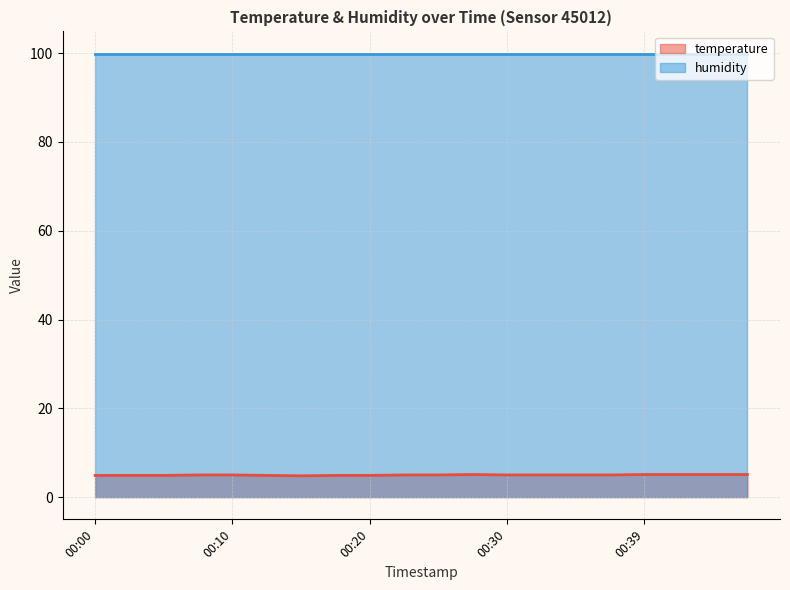

What is the change in value from 00:17 to 00:39?

+0.2